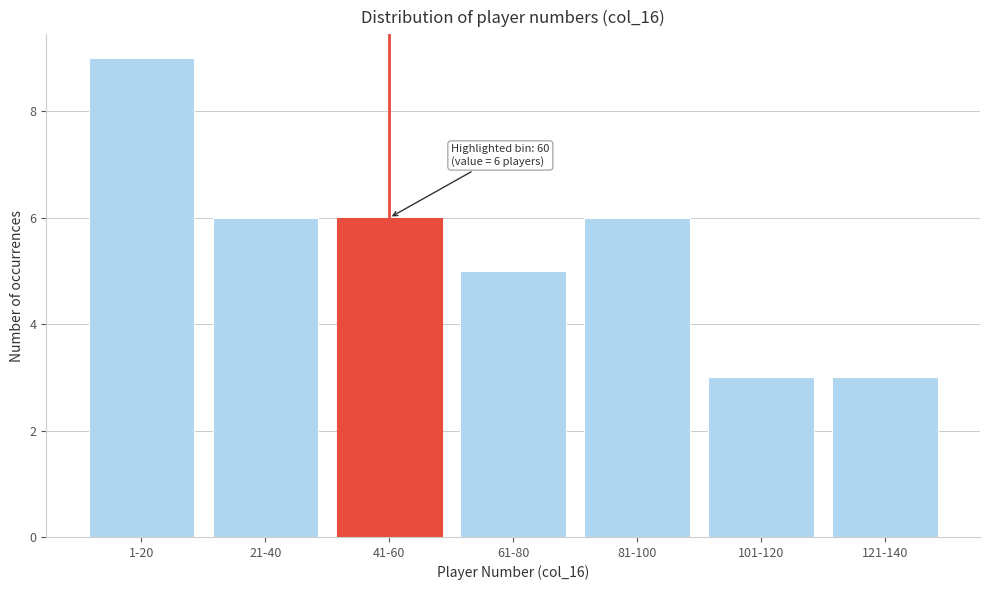

Reading left to right, transcribe all the data shown in this chart.

1-20=9	21-40=6	41-60=6	61-80=5	81-100=6	101-120=3	121-140=3